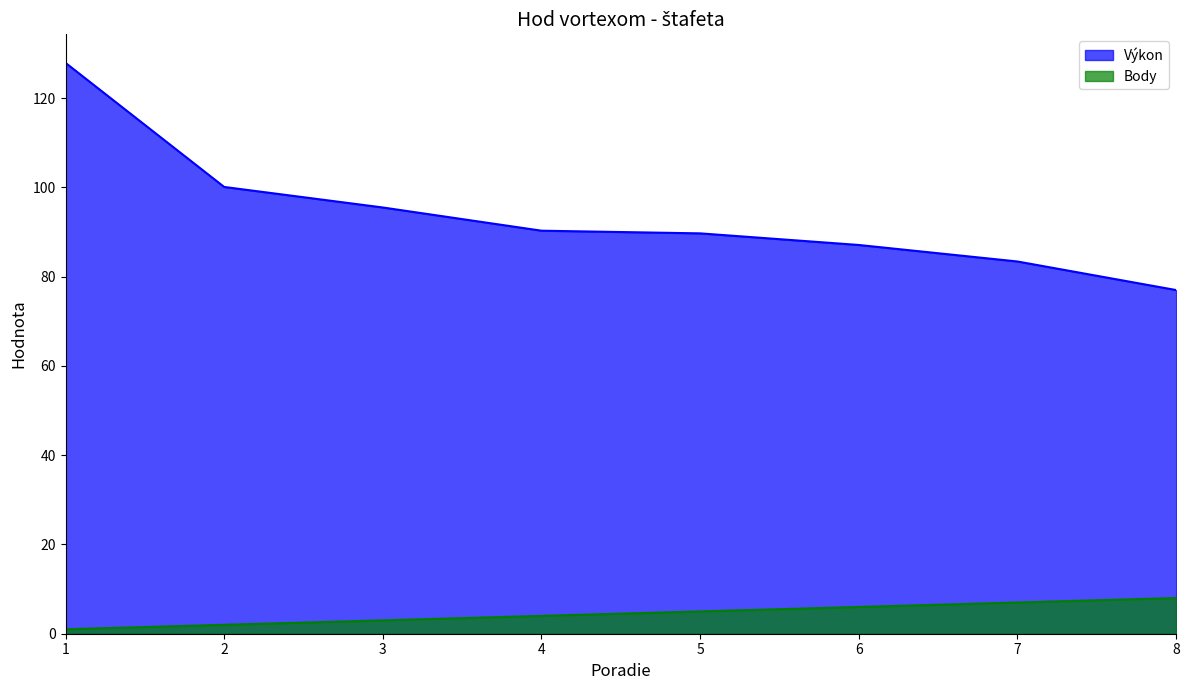

What is the total value across all series at 4?

94.3